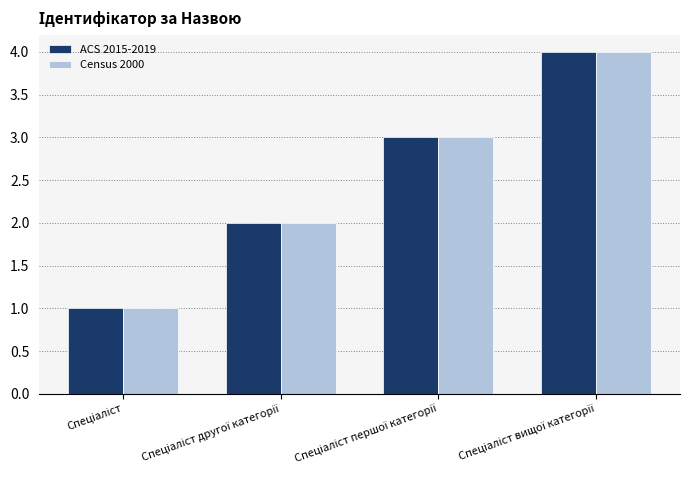

What is the difference between the second highest and minimum values in the ACS 2015-2019 series?

2